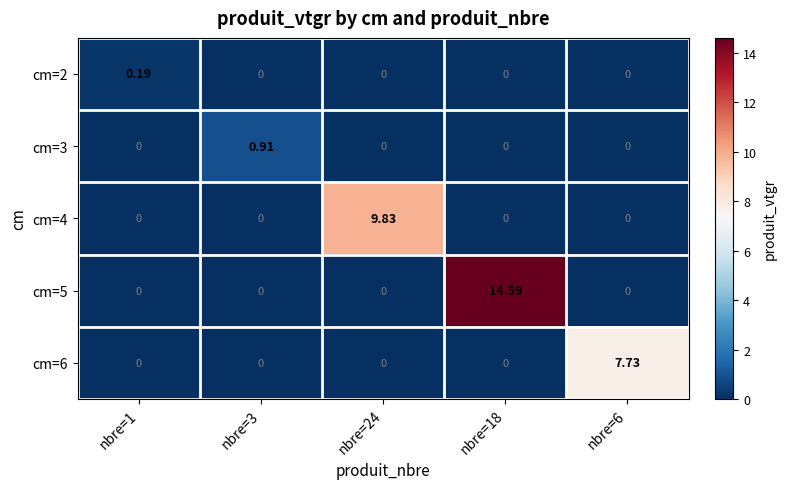

What is the spread (max minus min) of values at nbre=18?

14.6